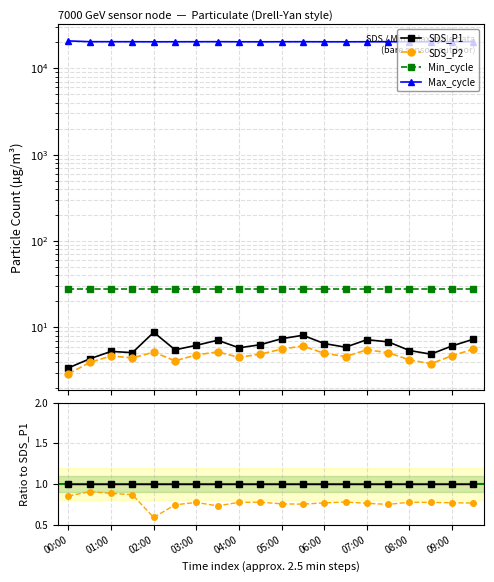

True or false: SDS_P2 and Min_cycle cross at least once.

False